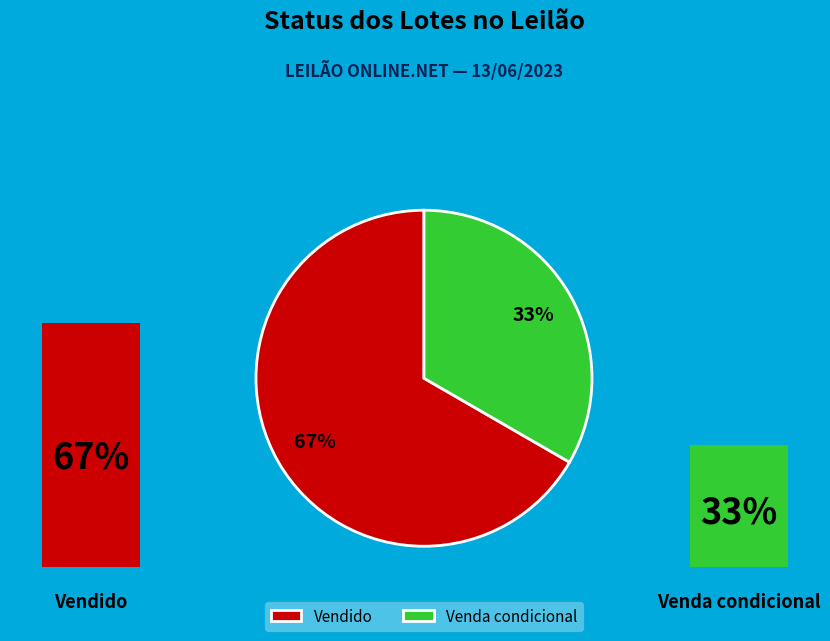

Rank the categories by value from highest to lowest.

Vendido, Venda condicional